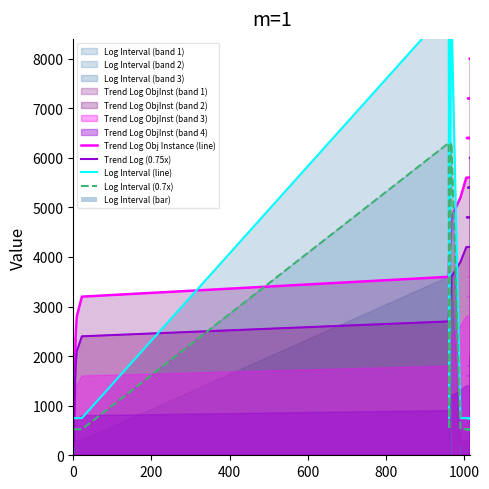

At how many categories does at least one series exceed 740?

20